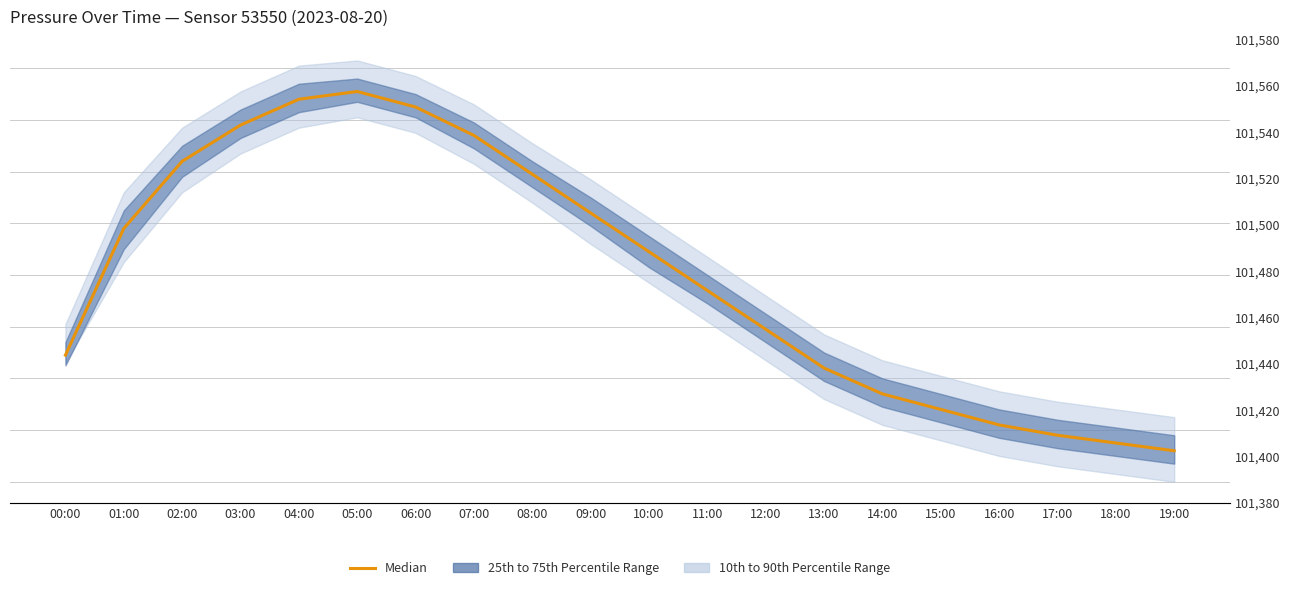

Does the chart display data point markers on the line(s)?

No